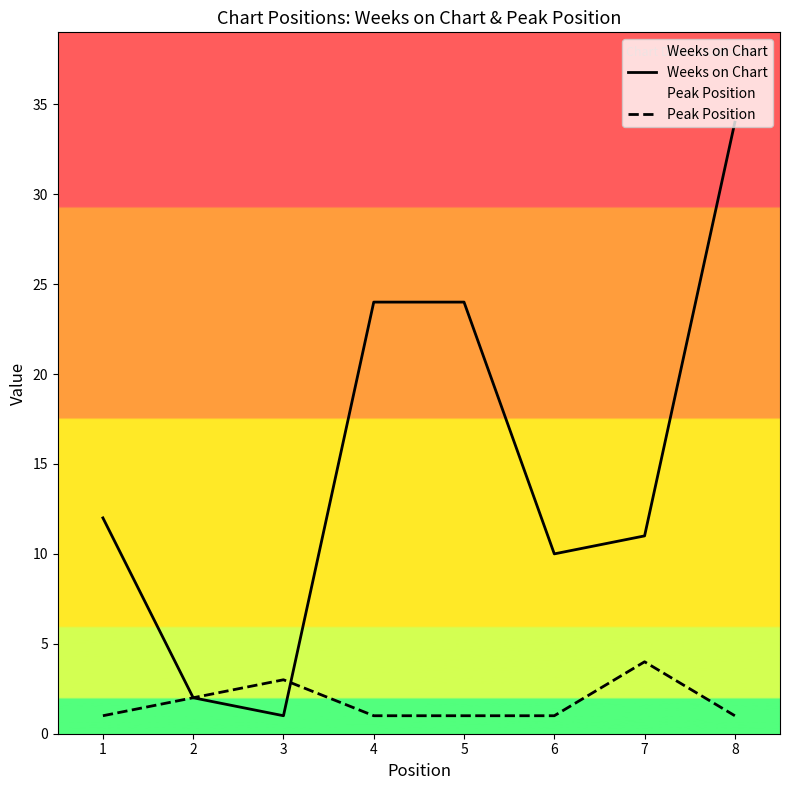

Reading left to right, what are all the values shown in this chart?

Weeks on Chart: 1=12	2=2	3=1	4=24	5=24	6=10	7=11	8=34
Peak Position: 1=1	2=2	3=3	4=1	5=1	6=1	7=4	8=1